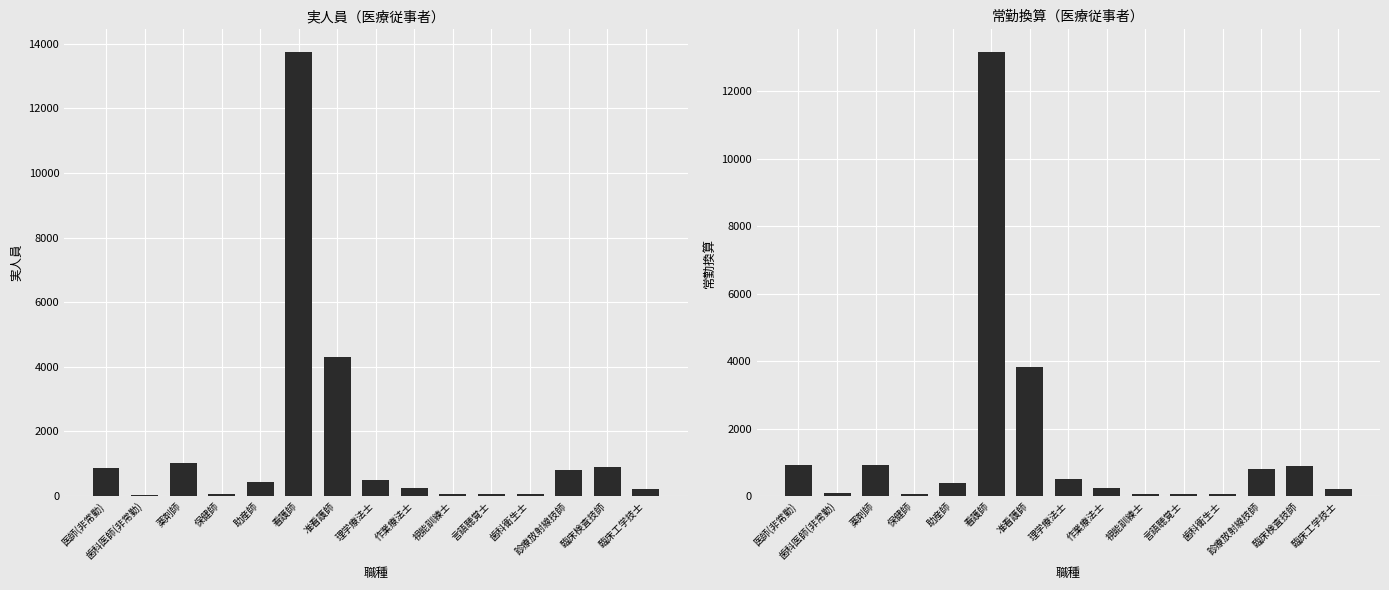

What is the minimum value for 常勤換算?

52.0